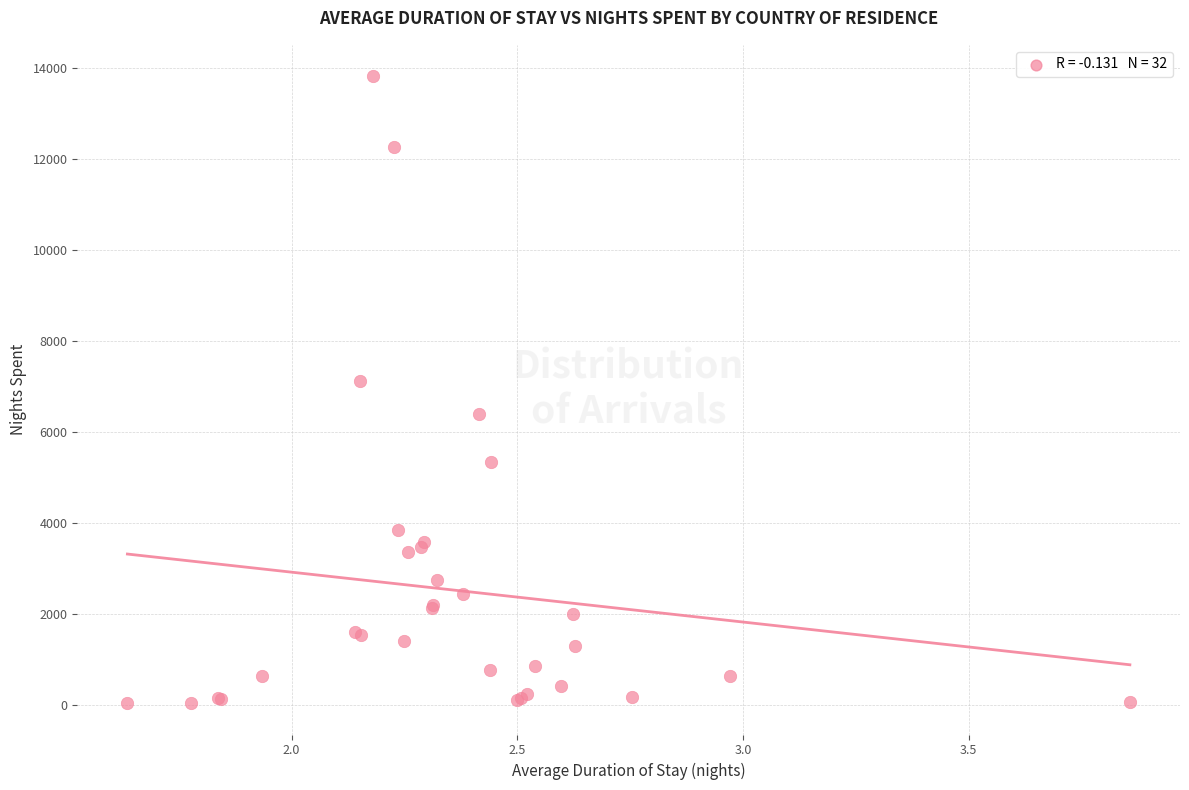

What Y value in the scatter plot is closest to 6922?

7112